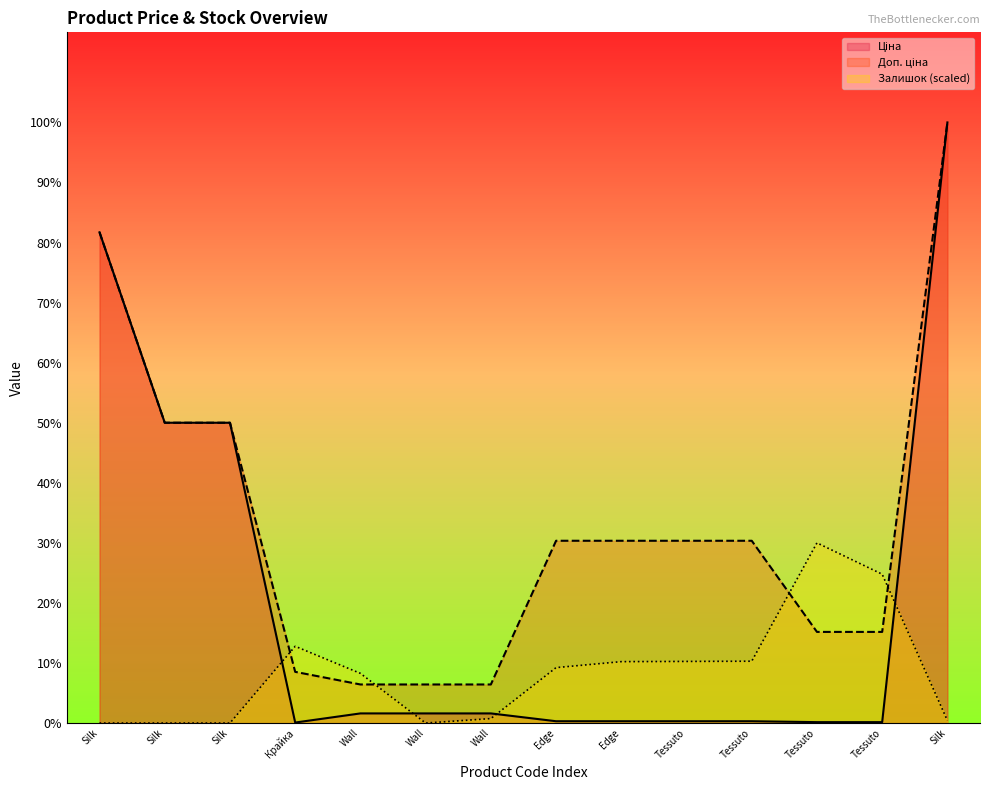

What is the label of the 7th point from the right?

Edge